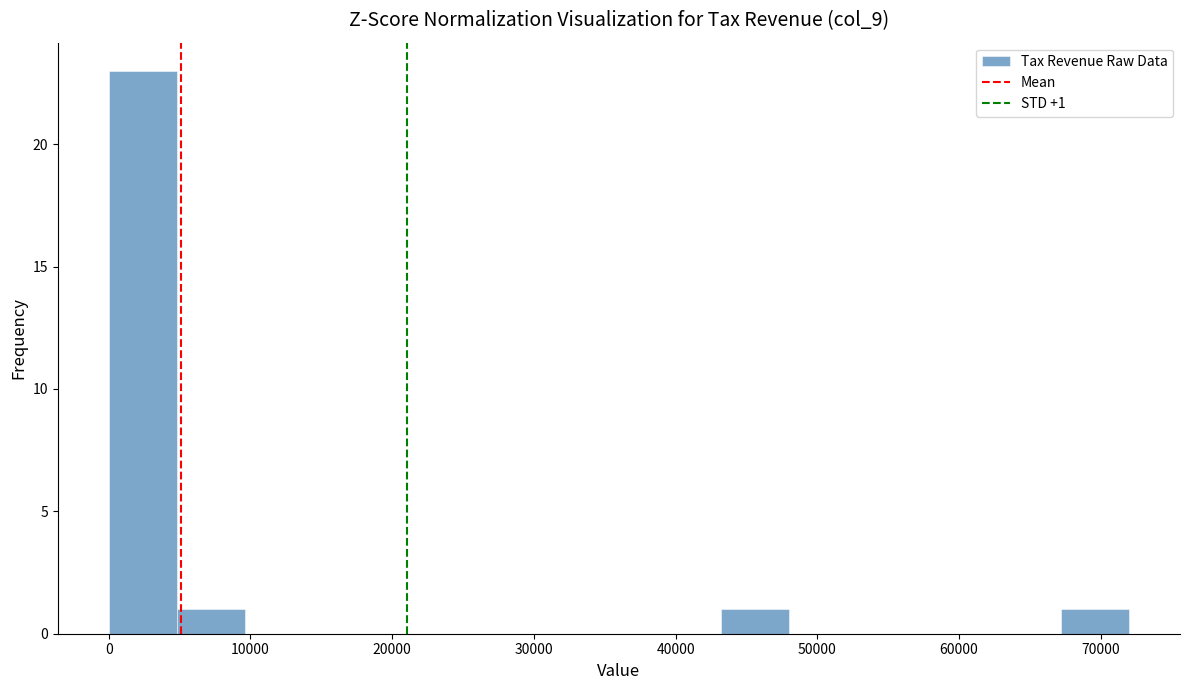

Which range on the x-axis has the tallest bar?

0 to 5000